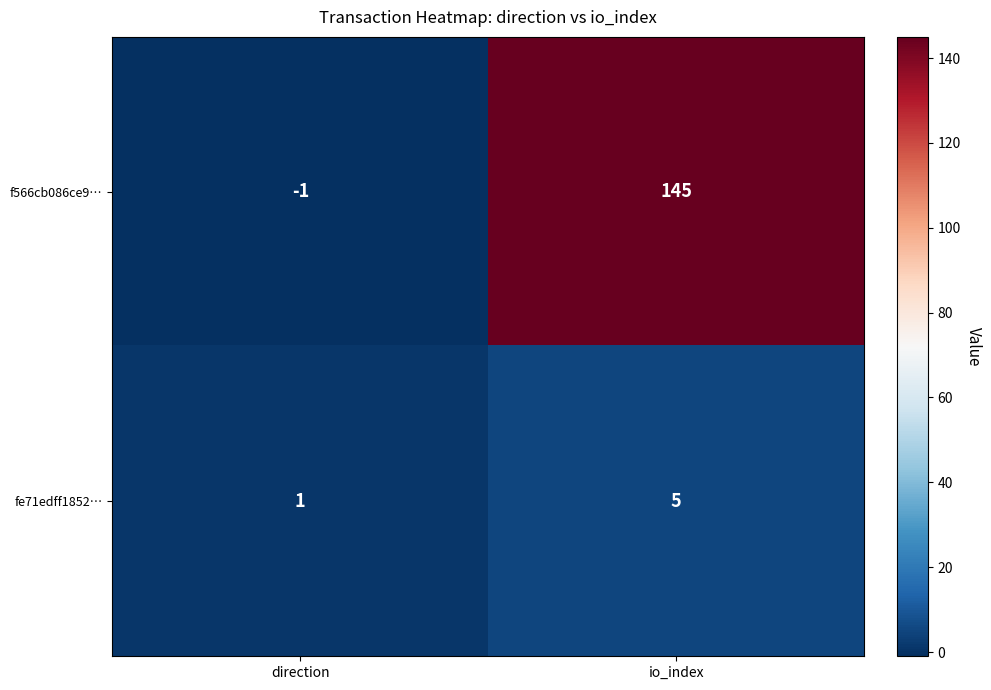

What is the smallest value displayed?

-1